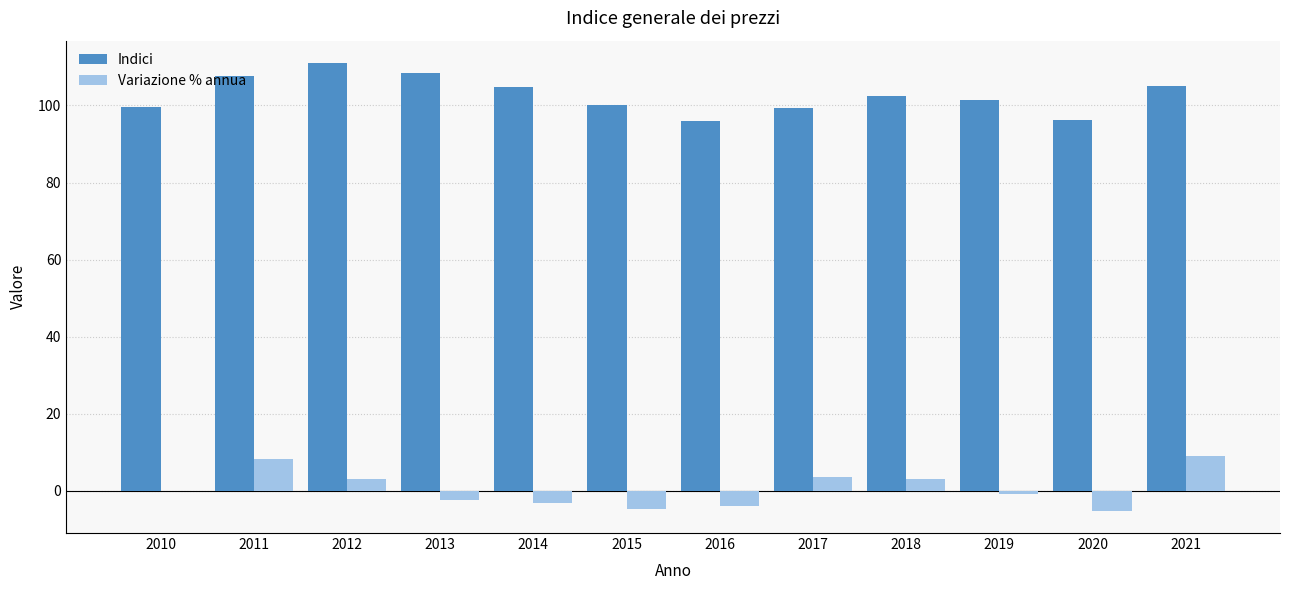

What is the total value across all series at 2021?

114.0